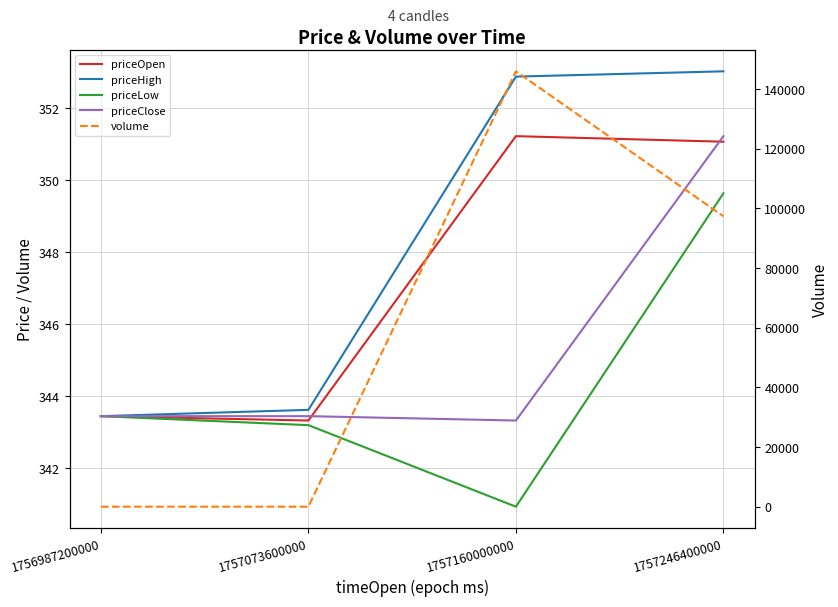

At which category does volume reach its first local peak?

1757160000000